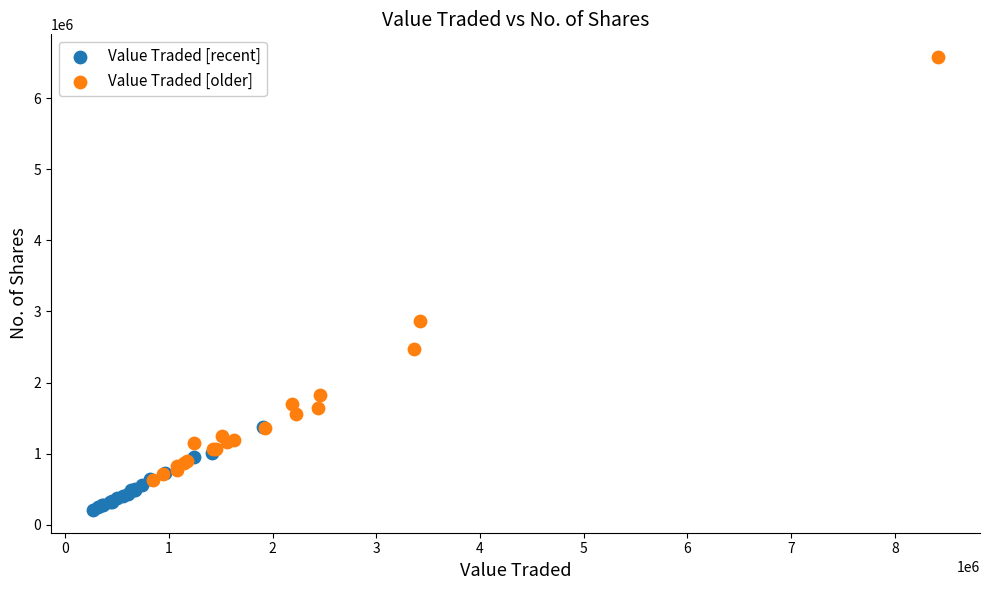

Which series contains the highest Y value?

Value Traded [older]